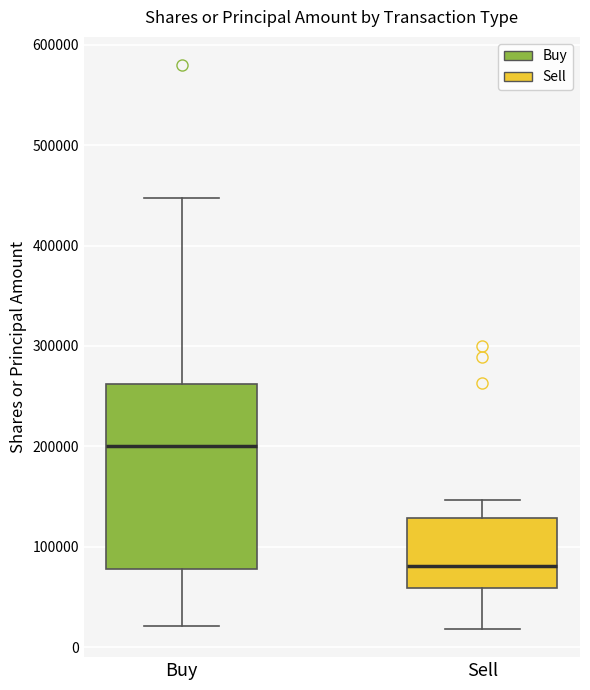

Comparing the boxes themselves (not the whiskers), which one is the tallest?

Buy